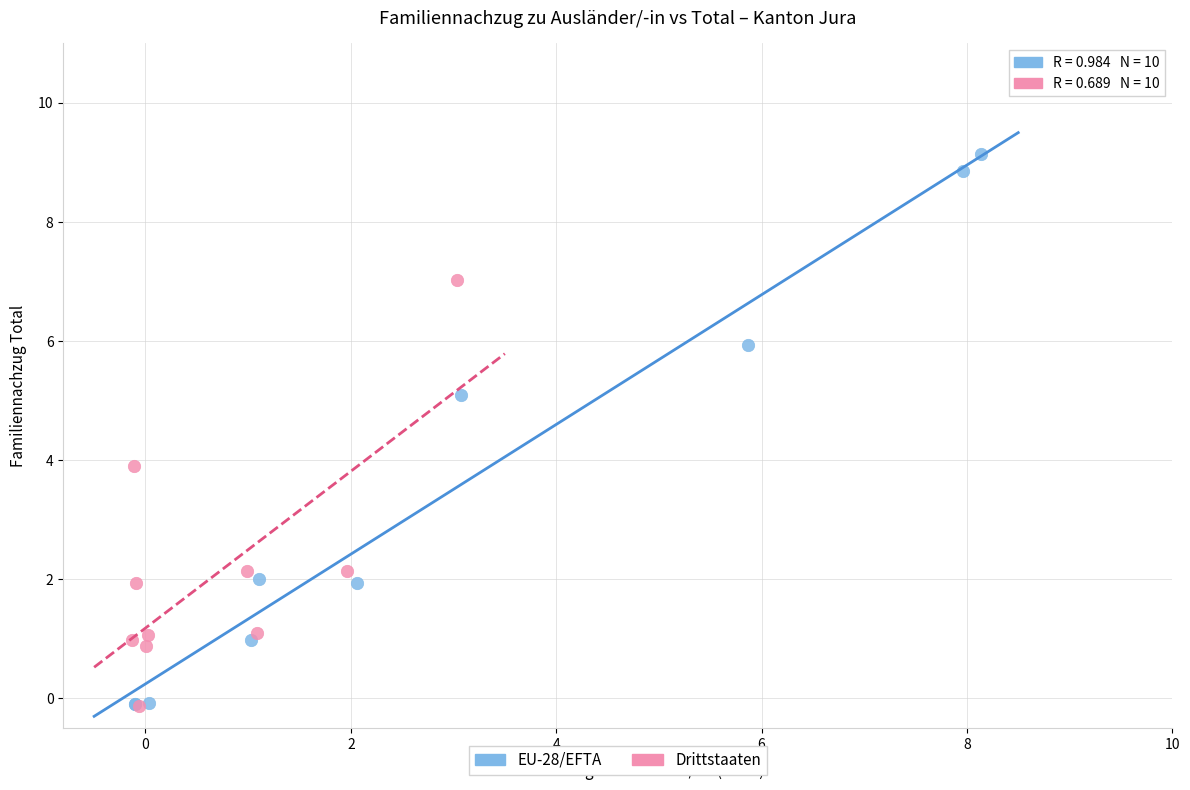

Which series has the widest spread of Y values?

EU-28/EFTA